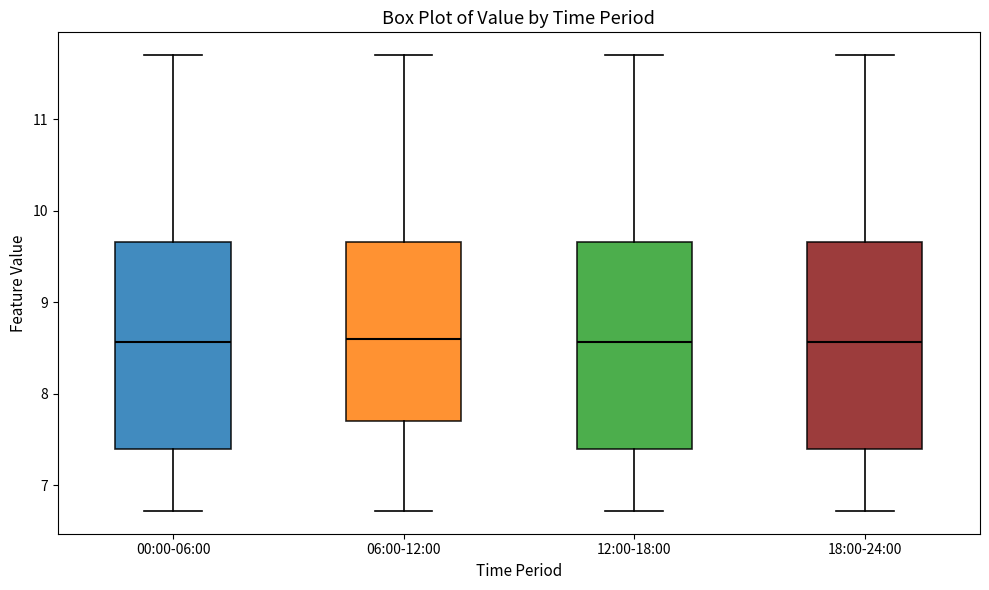

Reading left to right, transcribe this box plot: for each box, give where its median line is, the range the box spans, and where its two whiskers end, as read against the y-axis. The values are not printed on the chart, so give them approximately, as read against the axis.

00:00-06:00: median 8.6, box 7.4 to 9.7, whiskers 6.7 to 11.7
06:00-12:00: median 8.6, box 7.7 to 9.7, whiskers 6.7 to 11.7
12:00-18:00: median 8.6, box 7.4 to 9.7, whiskers 6.7 to 11.7
18:00-24:00: median 8.6, box 7.4 to 9.7, whiskers 6.7 to 11.7